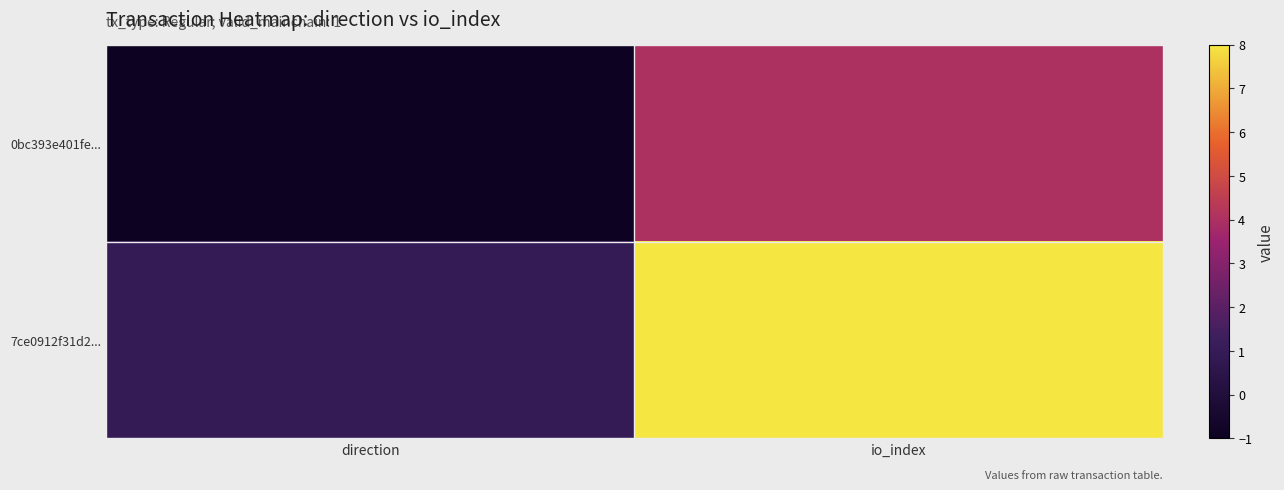

Rank the series by their maximum value, from highest to lowest.

7ce0912f31d2..., 0bc393e401fe...